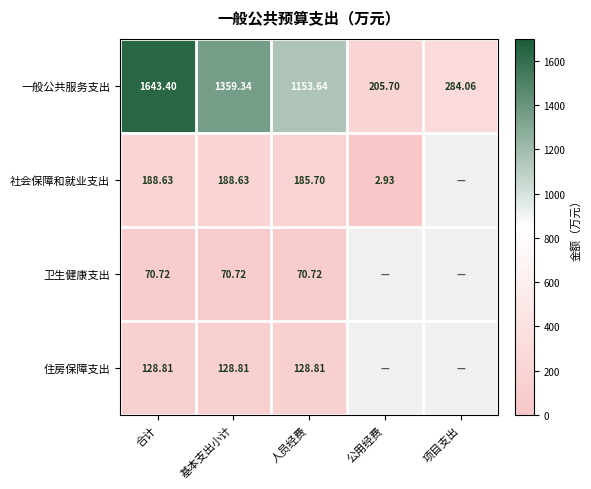

At which label does 一般公共服务支出 reach its peak?

合计